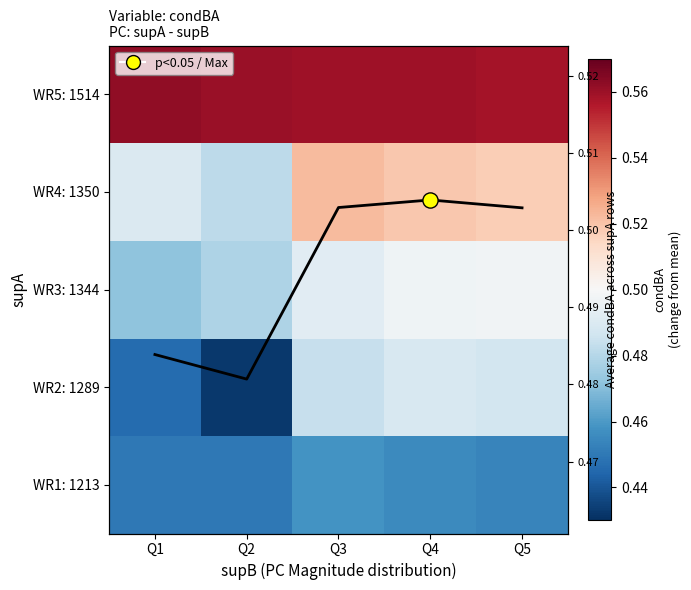

How many data points does each series have?

5